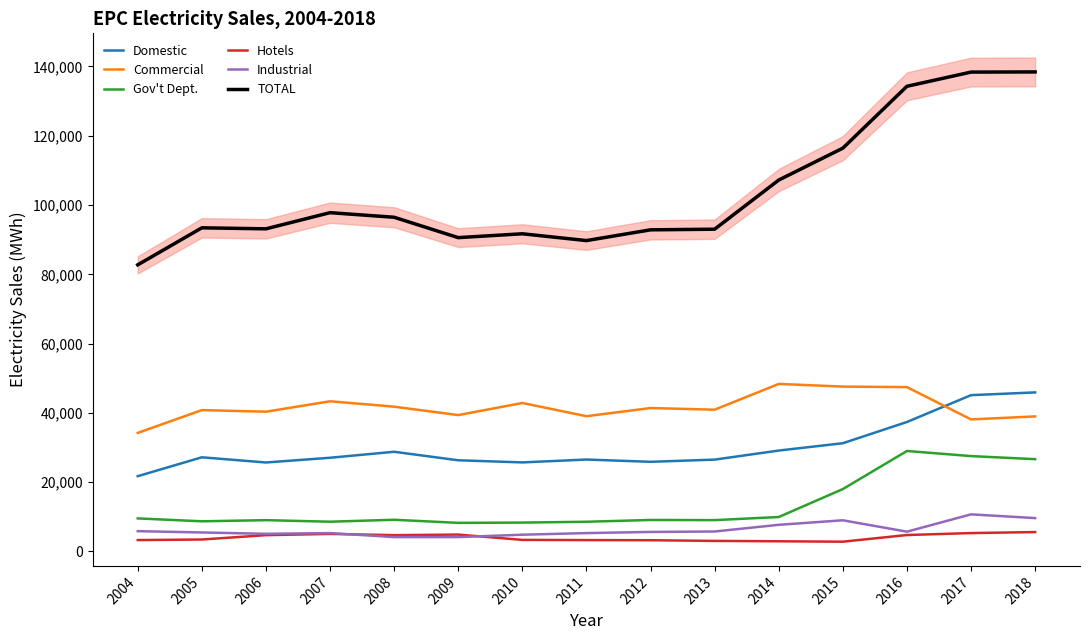

Where is the first local minimum for TOTAL?

2006